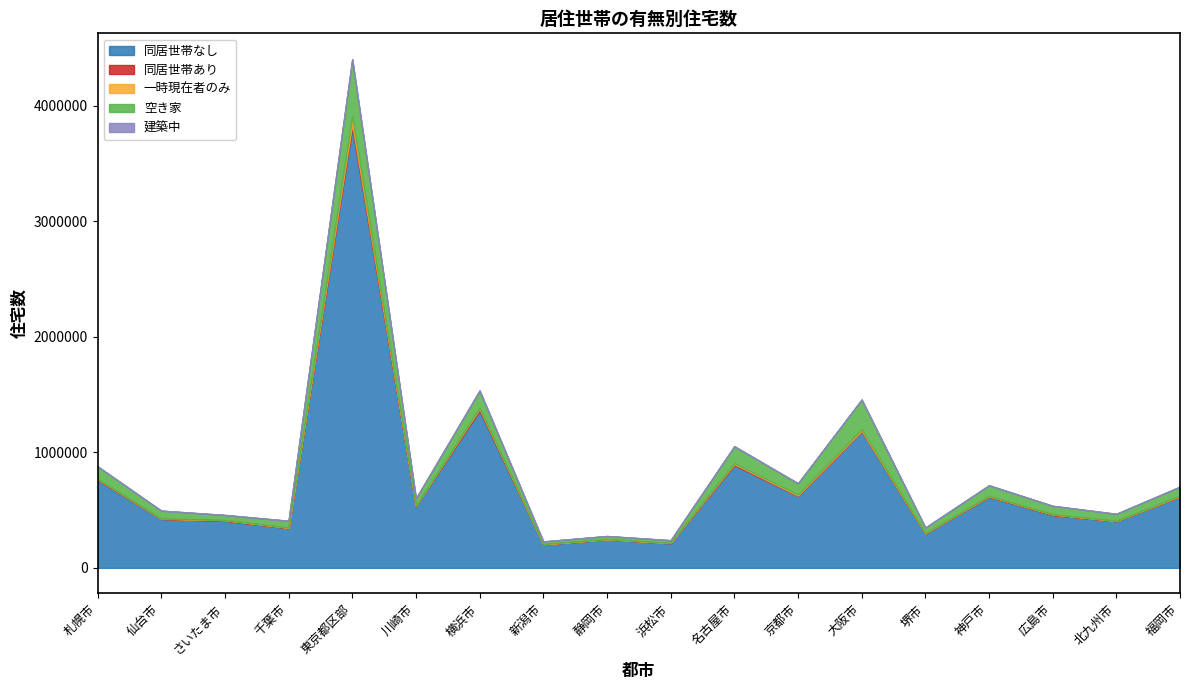

What value does the 同居世帯なし series have at 神戸市?

615490